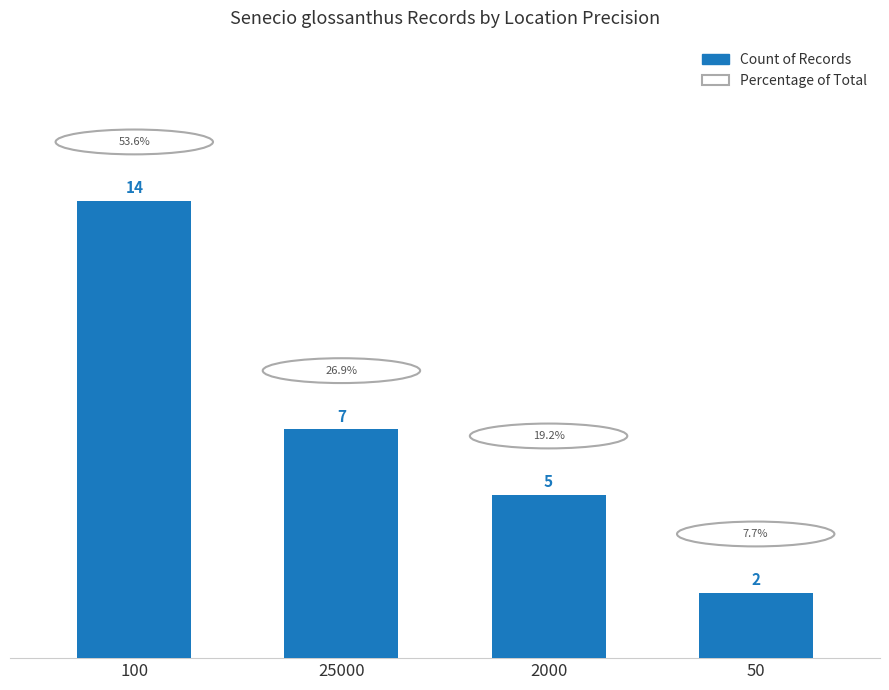

What is the change in value from 100 to 25000?

-7